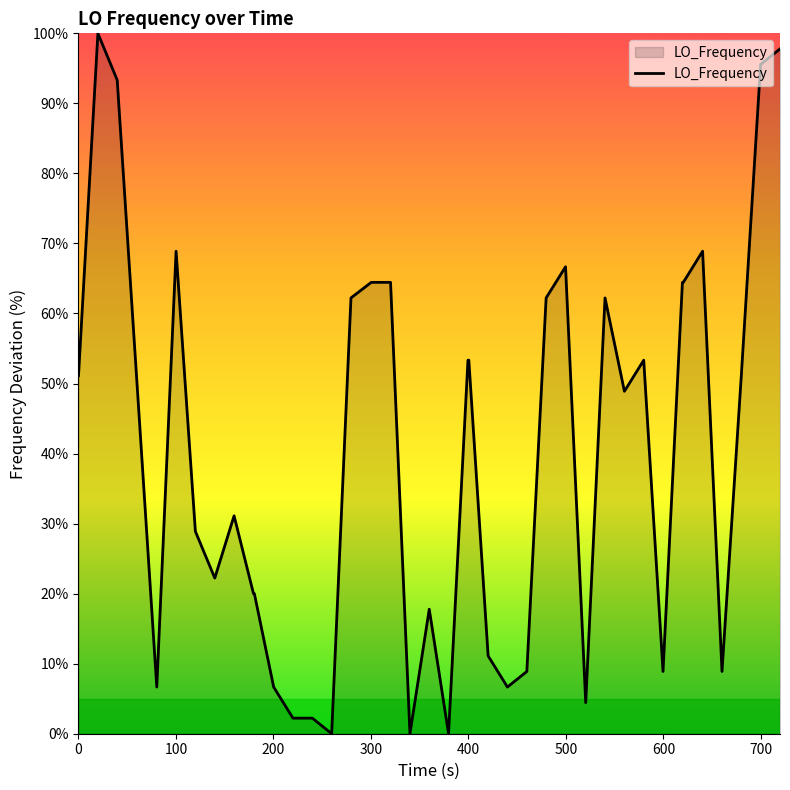

What is the average value?

40.1